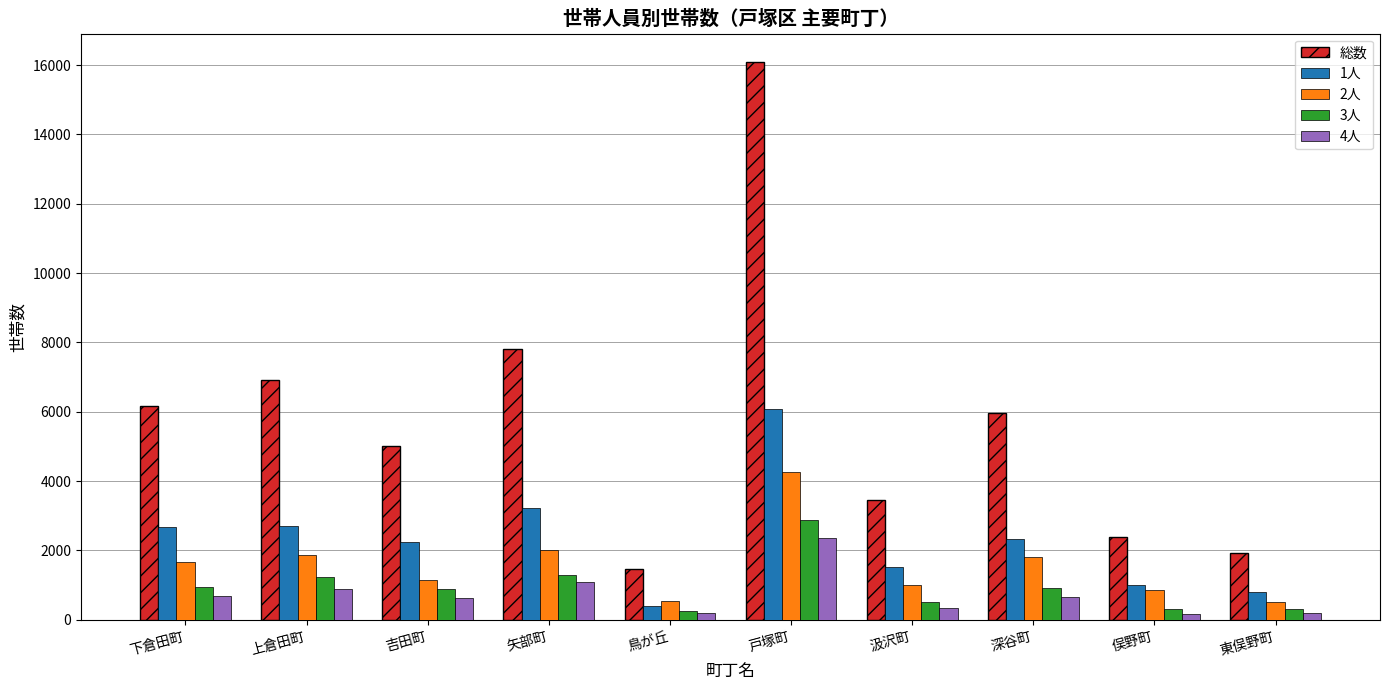

What are all the series names shown in the legend?

総数, 1人, 2人, 3人, 4人